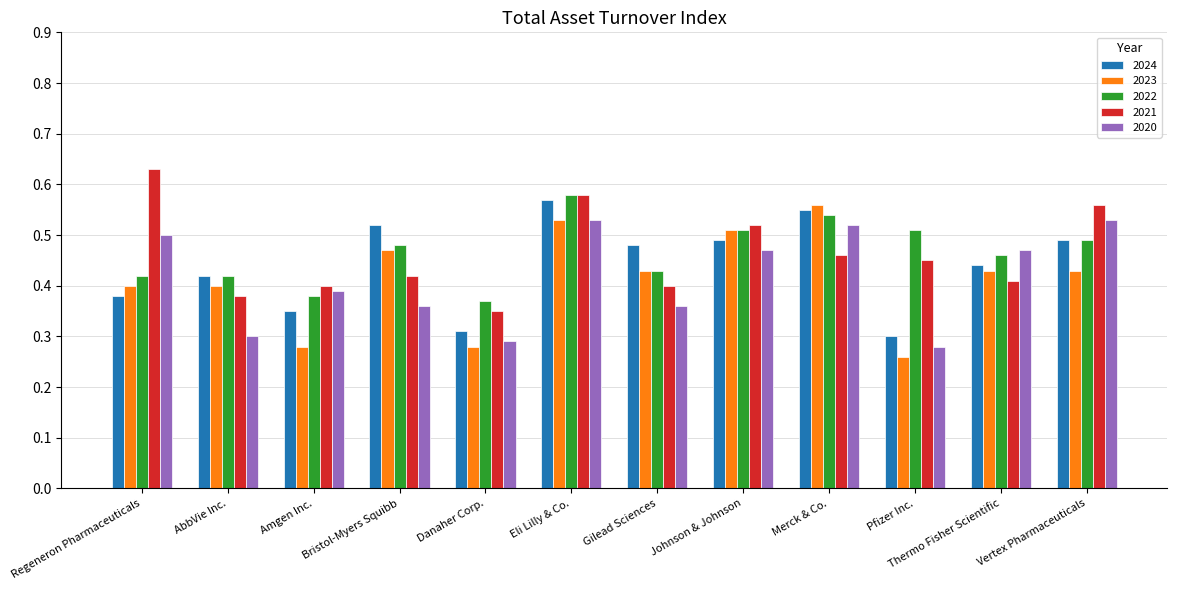

At which category is the sum across all series the highest?

Eli Lilly & Co.